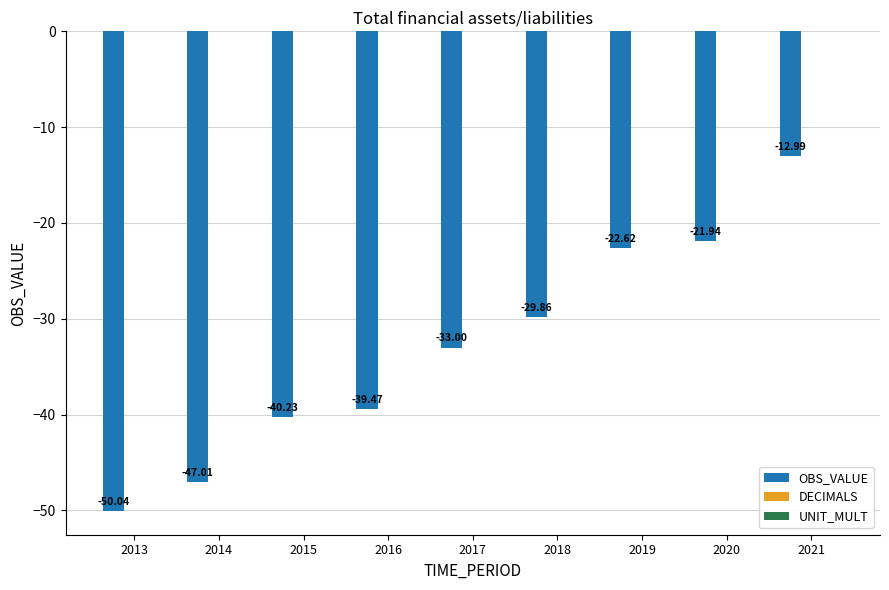

Which has a higher value, 2020 or 2019?

2020